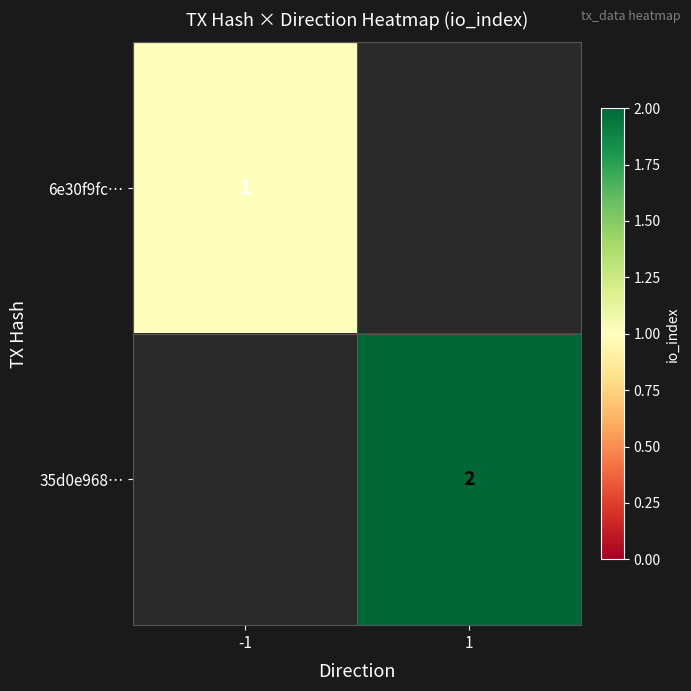

The value of 35d0e968… at 1 is 2. True or false?

True